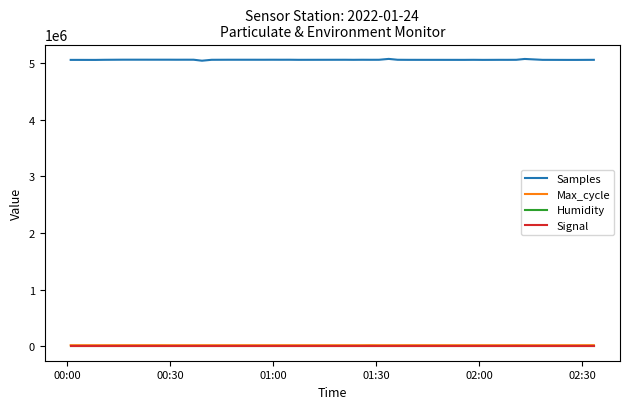

What is the average value of the Max_cycle series?

20123.1